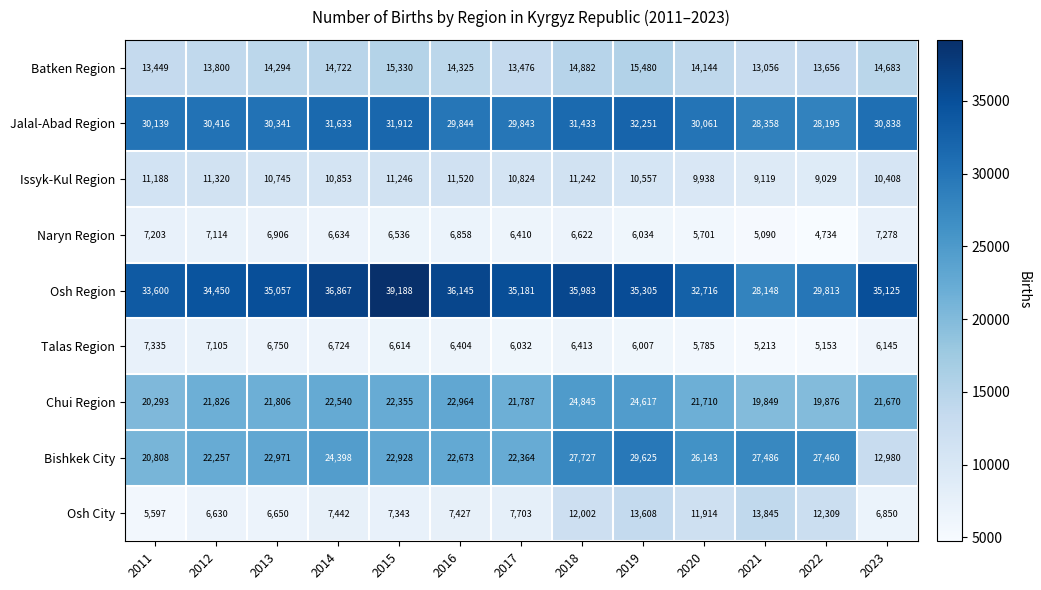

Where is Batken Region nearest to the value 14268?

2013